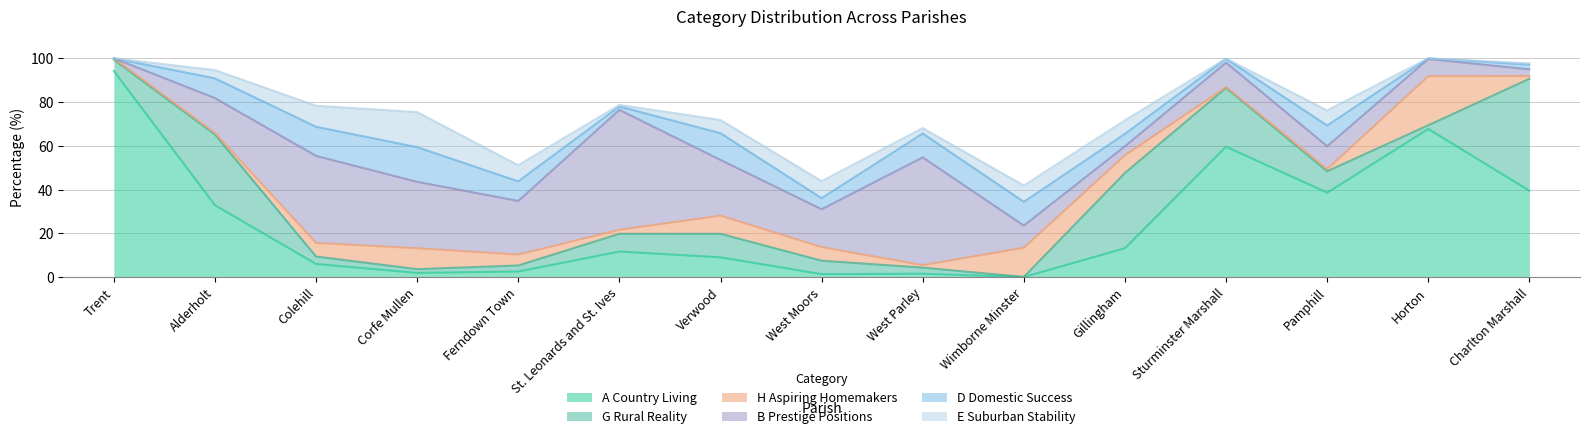

Where is the first local minimum for B Prestige Positions?

Ferndown Town